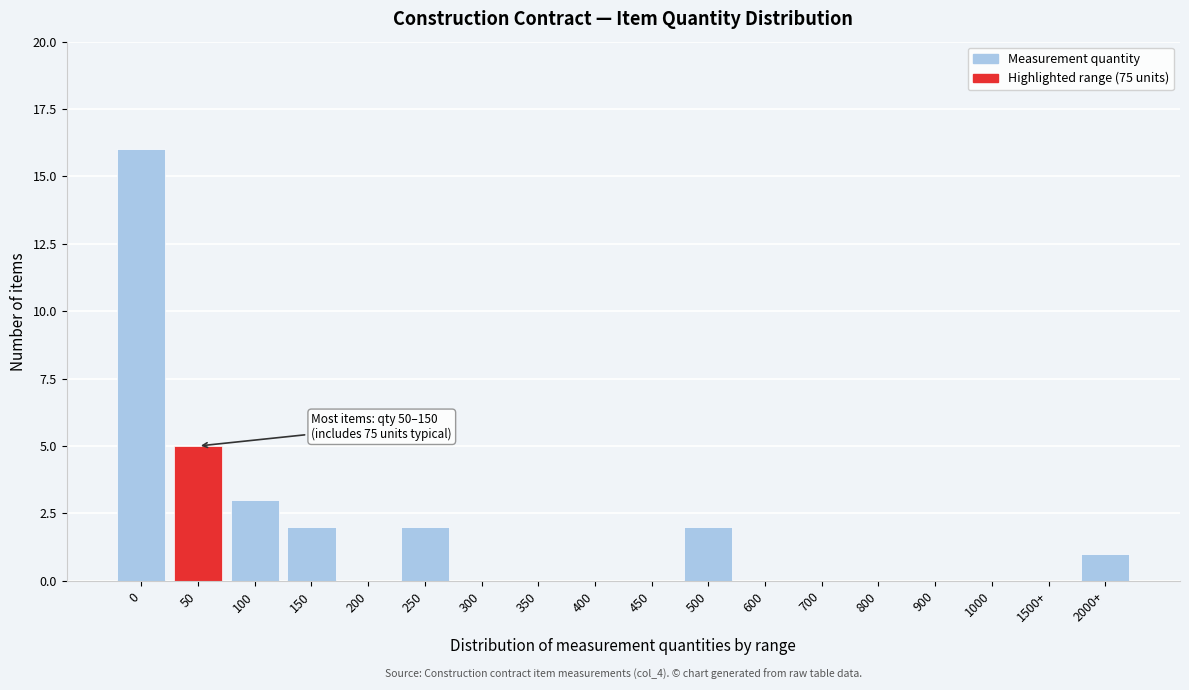

Reading right to left, list all the values displayed in this chart.

2000+=1	1500+=0	1000=0	900=0	800=0	700=0	600=0	500=2	450=0	400=0	350=0	300=0	250=2	200=0	150=2	100=3	50=5	0=16